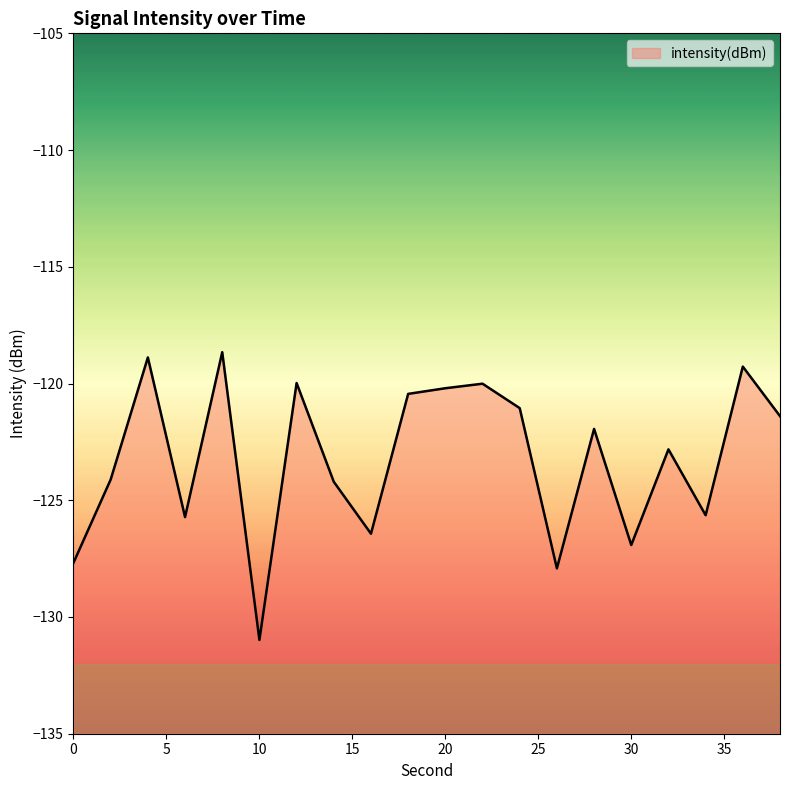

What is the change in value from 32 to 34?

-2.8